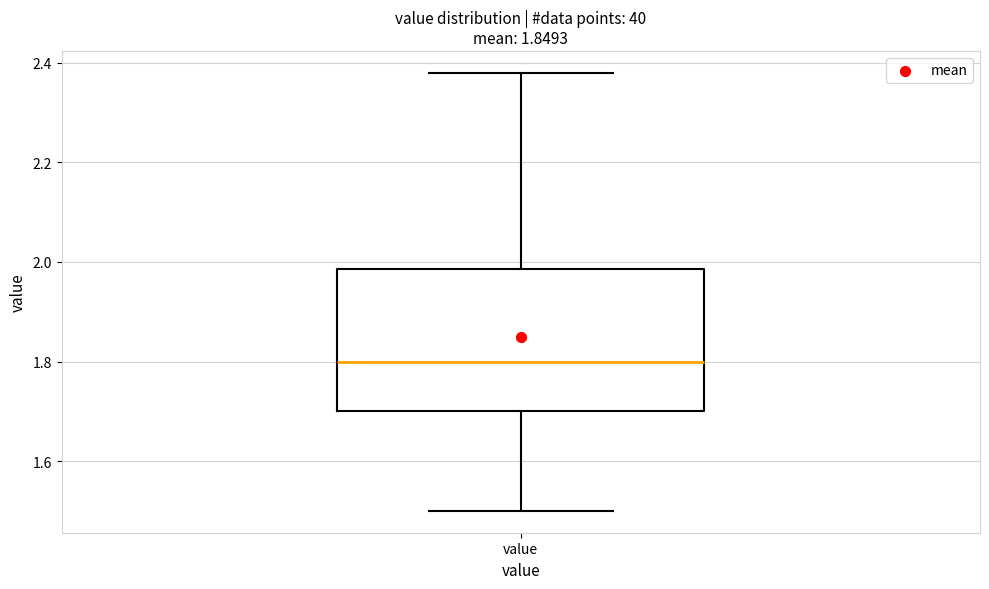

Read this box plot against the y-axis: the position of the median line, the range covered by the box, and the ends of both whiskers. The values are not printed on the chart, so give them approximately, as read against the axis.

median 1.80, box 1.70 to 1.98, whiskers 1.50 to 2.38